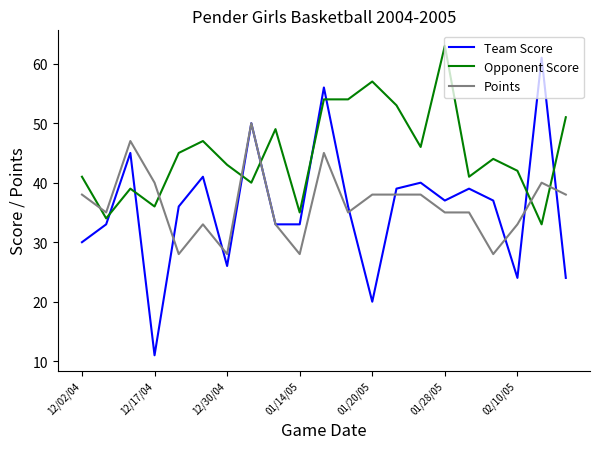

Which series has the largest total across all categories?

Opponent Score